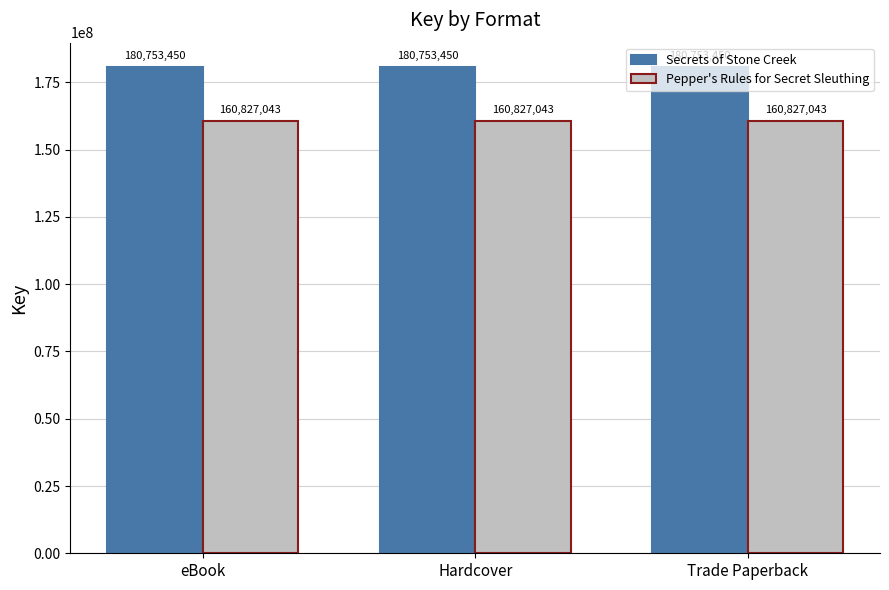

Which series has the largest total across all categories?

Secrets of Stone Creek